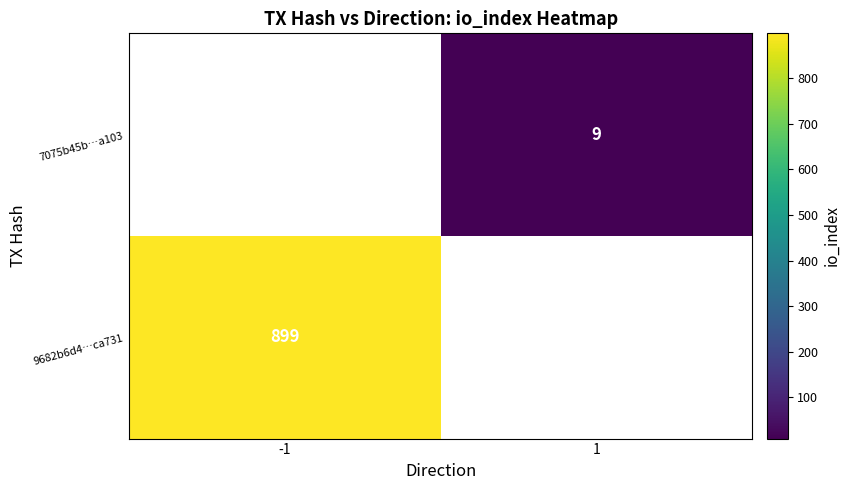

Is it true that 9682b6d4…ca731 equals 899 at -1?

True